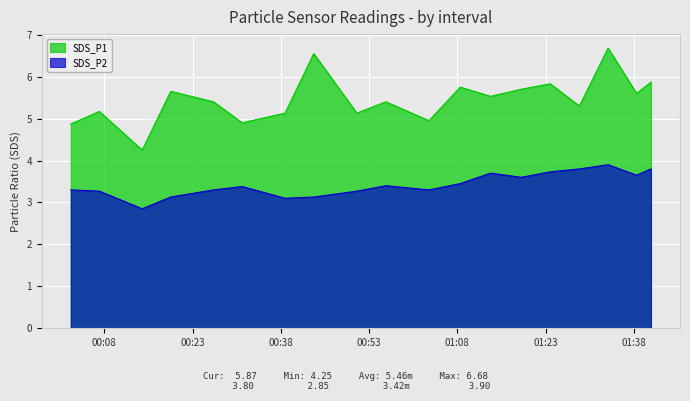

True or false: SDS_P1 has a value of 4.9 at 2022/05/02 00:02:18.

True